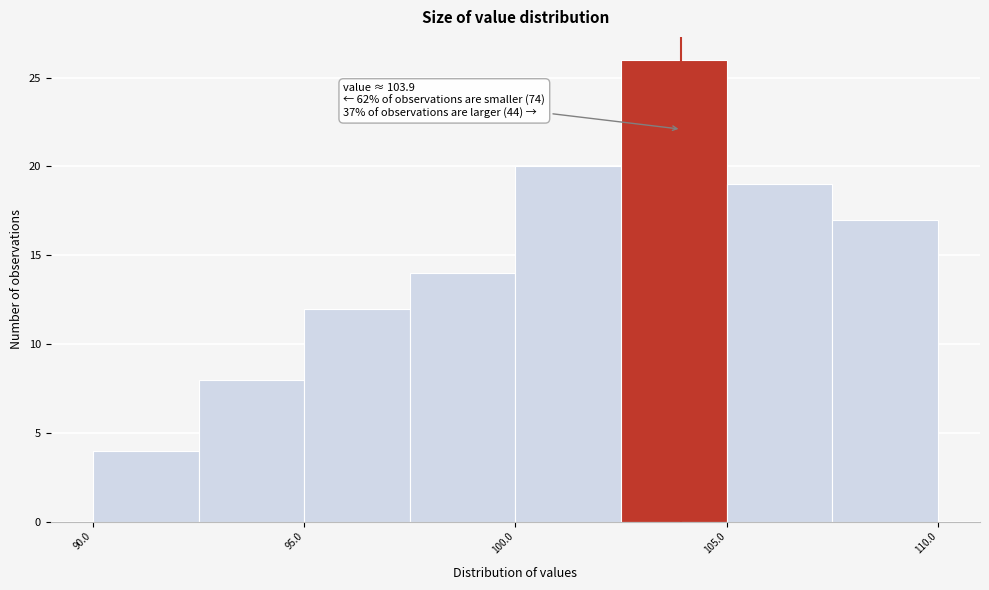

Over which range of the x-axis is the bar tallest?

102.5 to 105.0